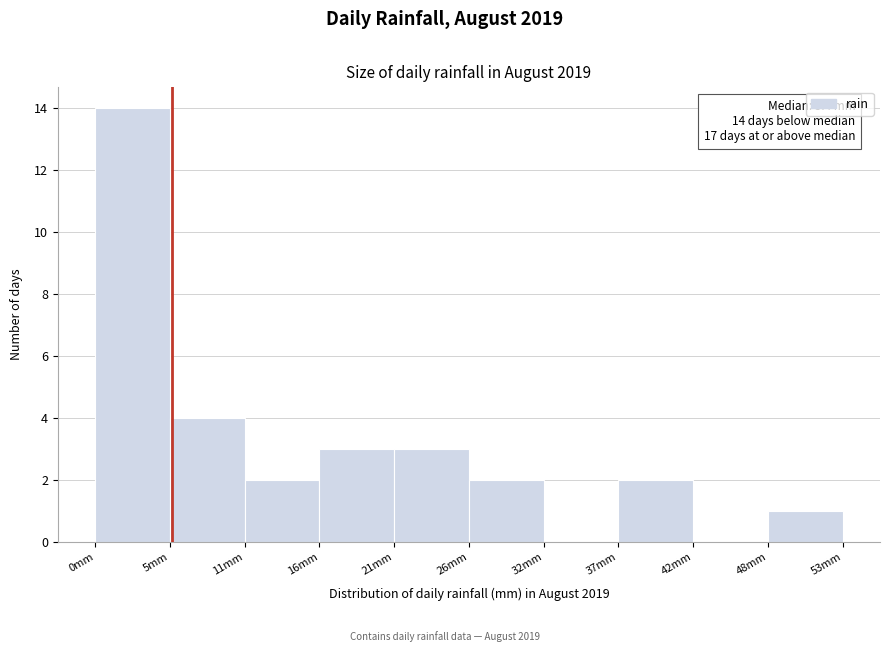

Which range on the x-axis has the tallest bar?

0 to 5